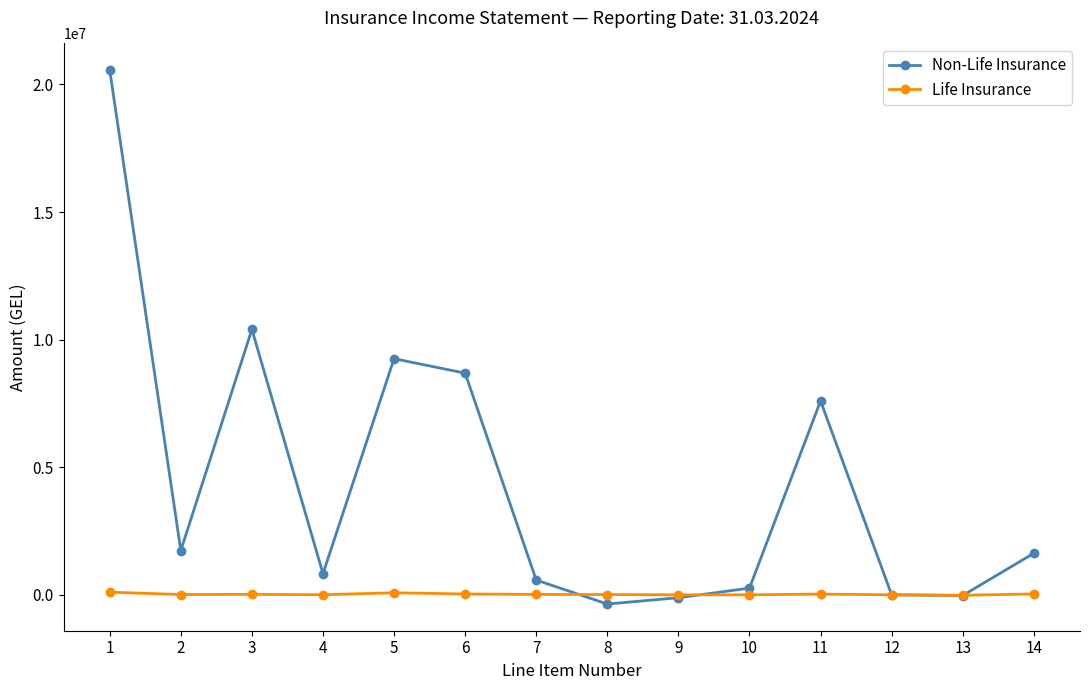

What is the spread (max minus min) of values at 14?

1594548.5